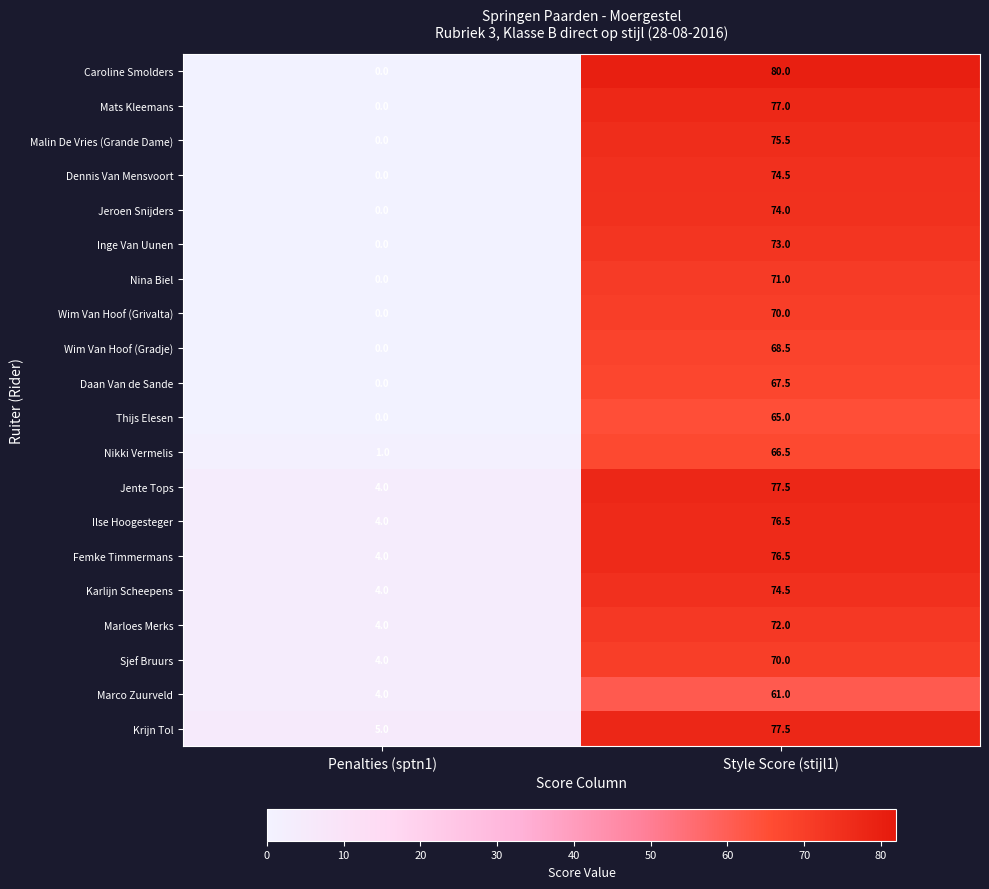

The Jente Tops series shows 77.5 at Style Score (stijl1). True or false?

True